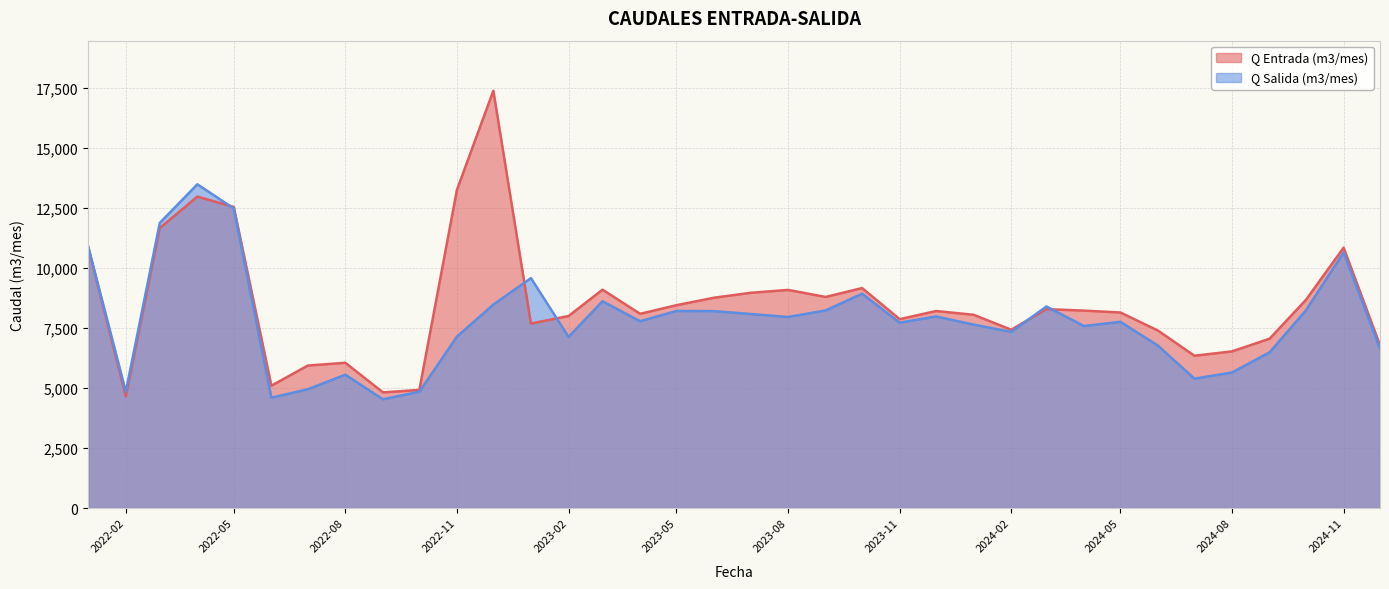

List the series in order of their peak value, highest first.

Q Entrada (m3/mes), Q Salida (m3/mes)